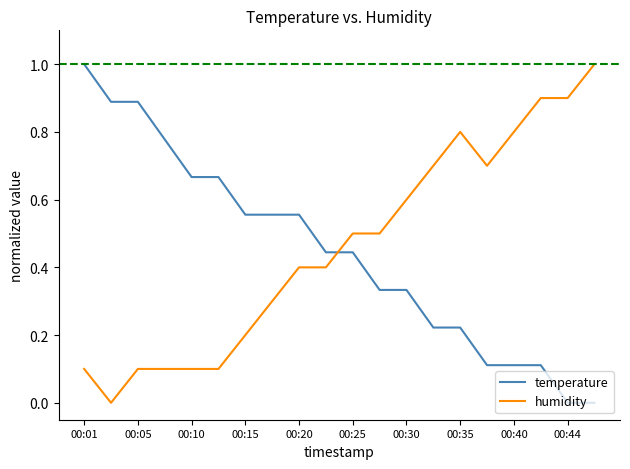

What is the difference between the maximum and minimum values in the temperature series?

1.0